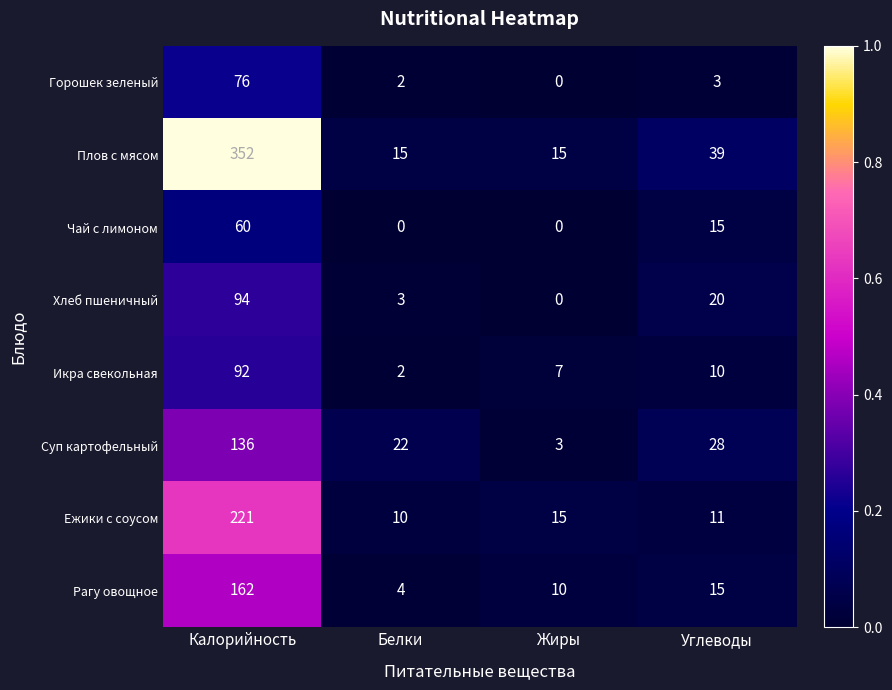

Which series has the widest spread of values?

Плов с мясом